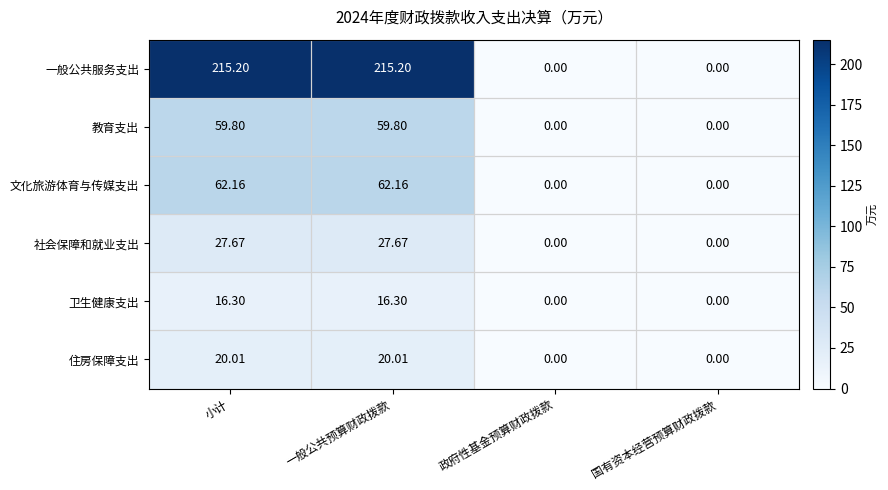

At which label does 文化旅游体育与传媒支出 first exceed 62?

小计